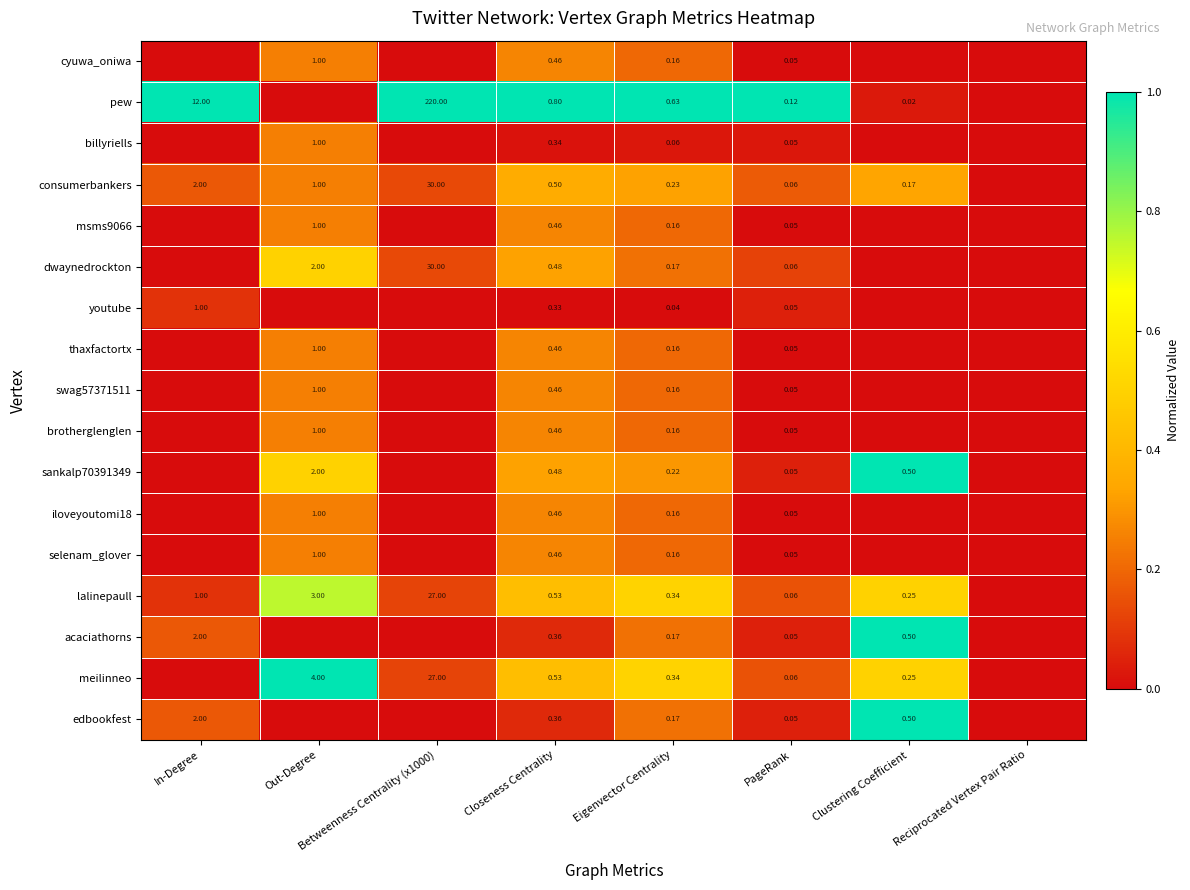

What is the total value across all series at PageRank?

1.0